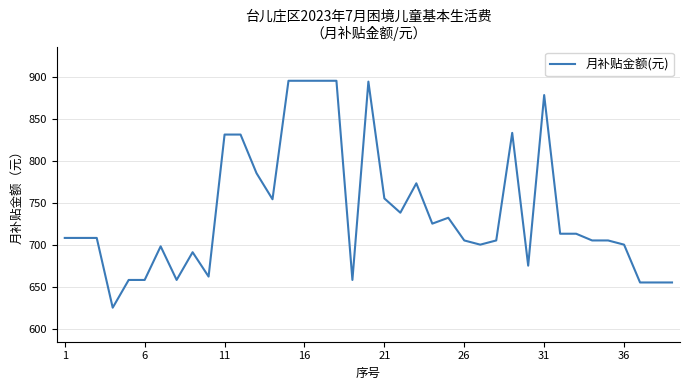

What is the difference between the maximum and minimum values?

270